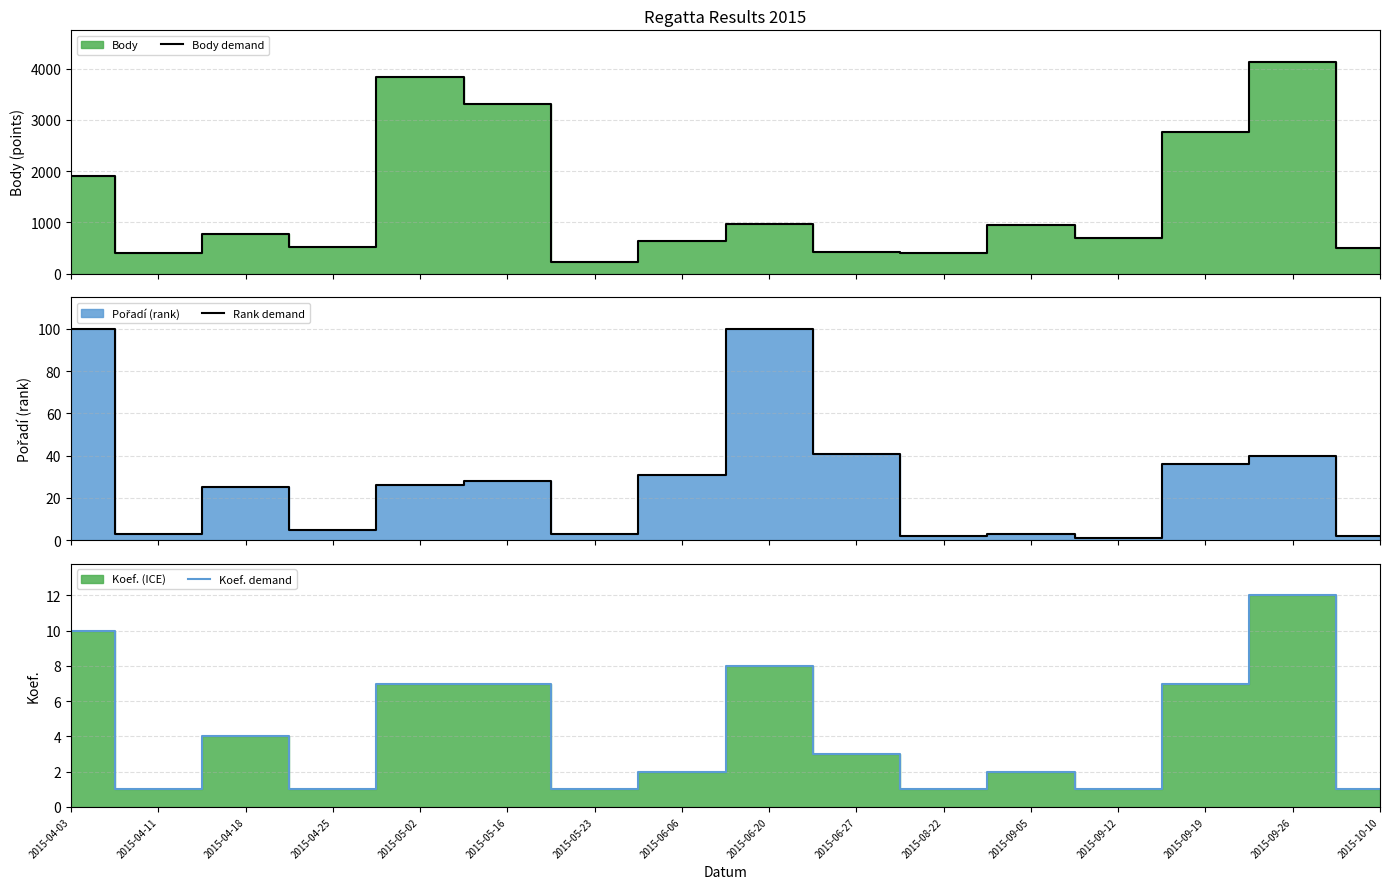

True or false: Koef. demand and Rank demand intersect in this chart.

False